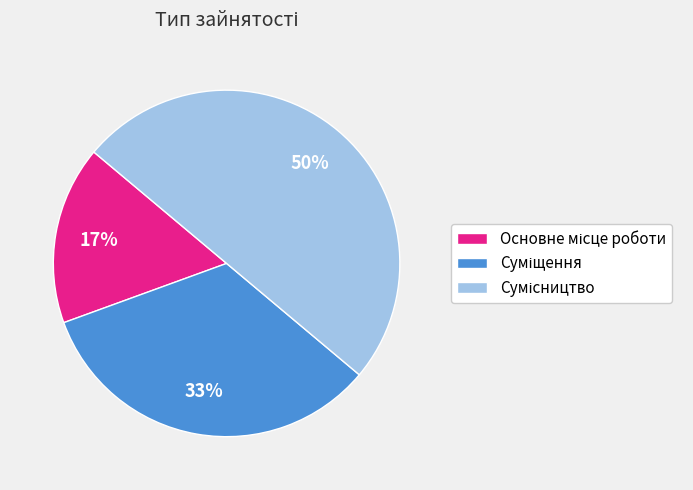

To the nearest percent, what is the average slice percentage?

33%